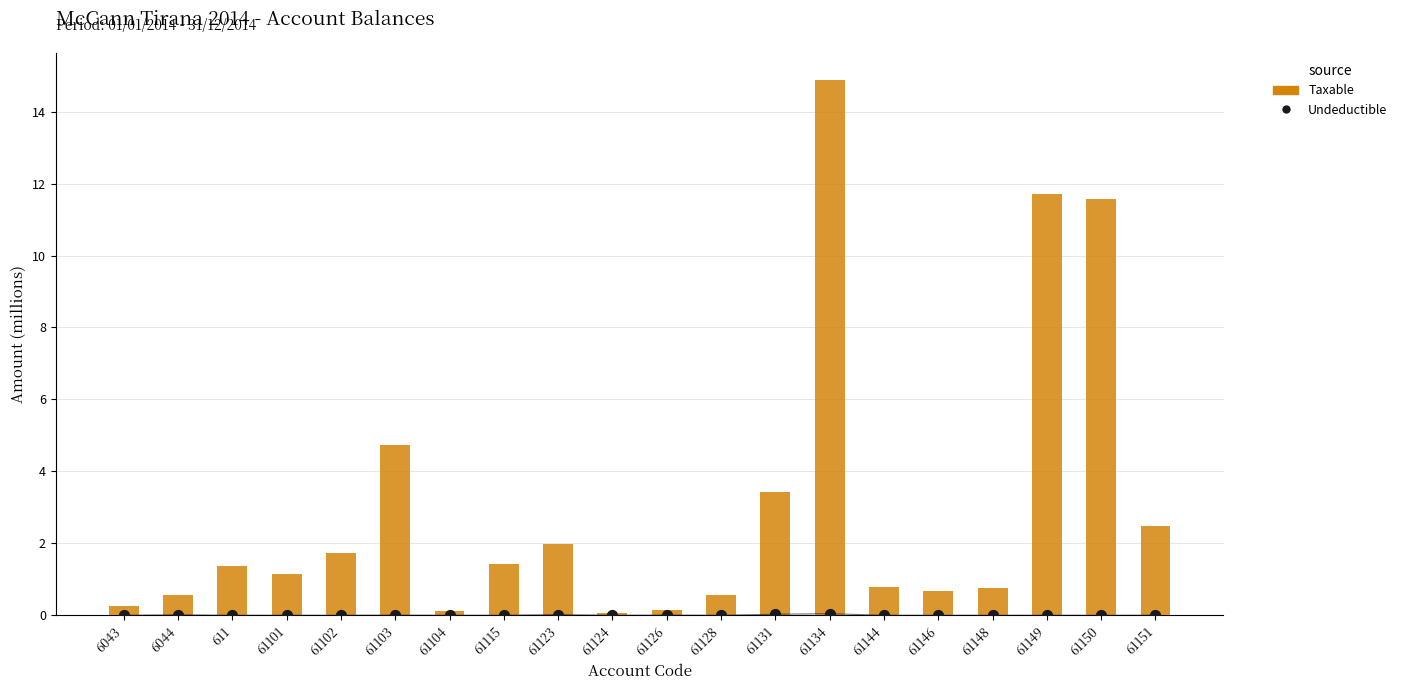

Which series contains the lowest Y value?

Undeductible